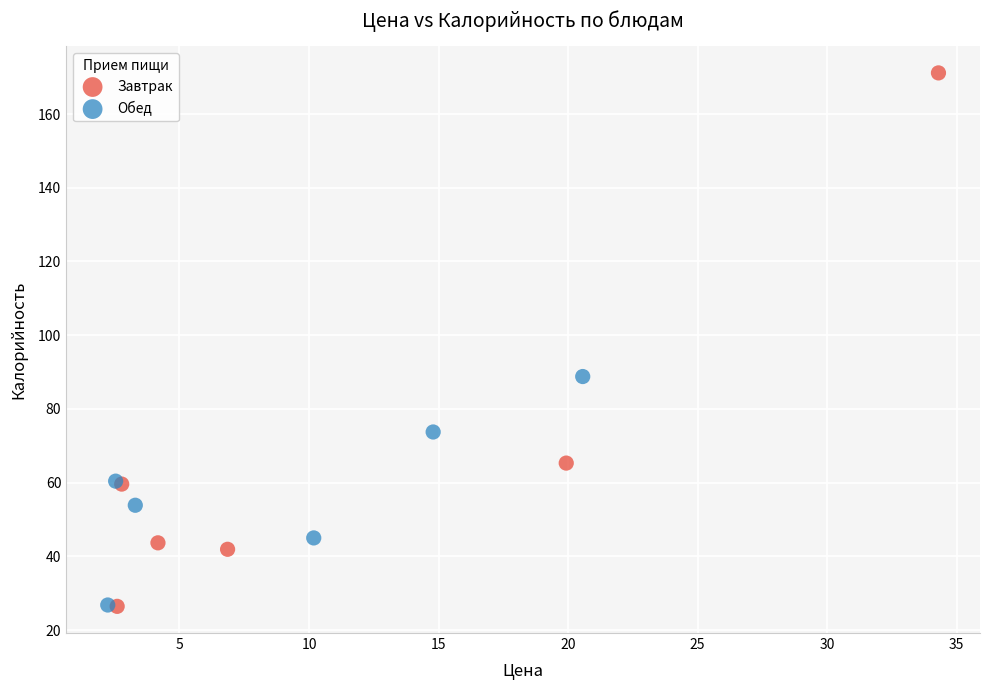

Which series reaches the maximum Y coordinate?

Завтрак